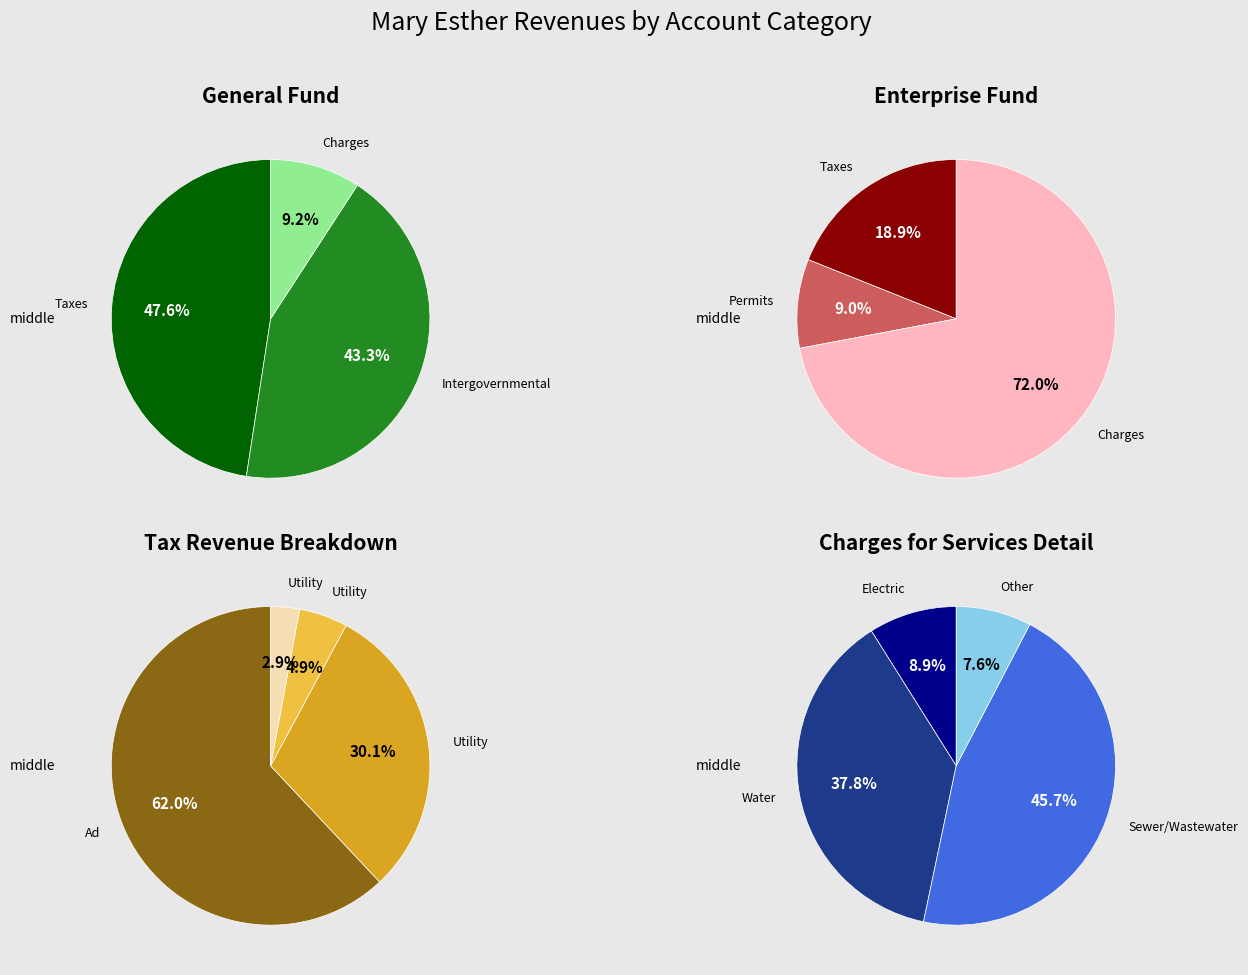

Is the sum of Miscellaneous Revenues and Charges for Services greater than half?

No